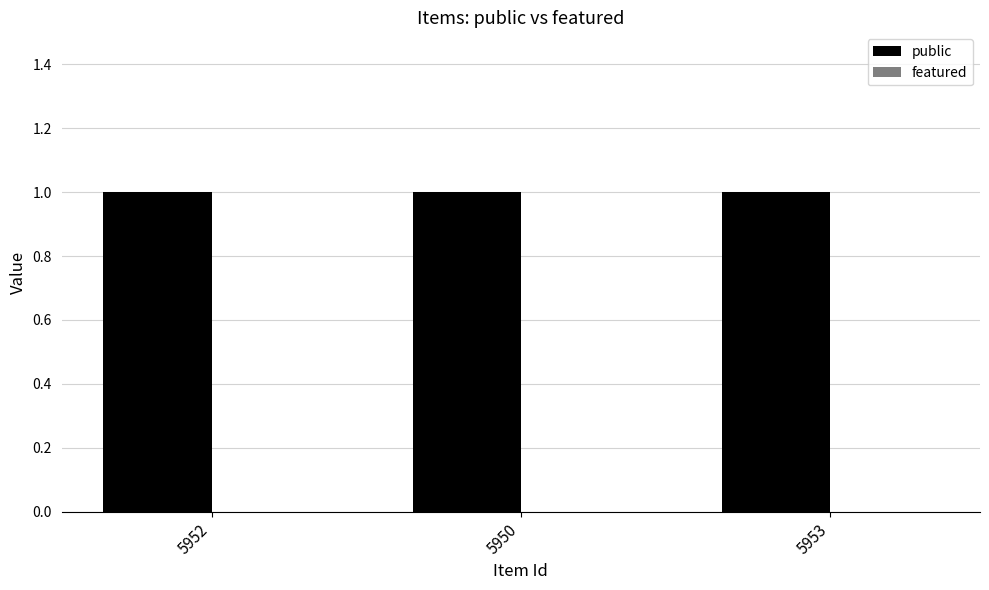

Which series changed the most between 5952 and 5953?

public